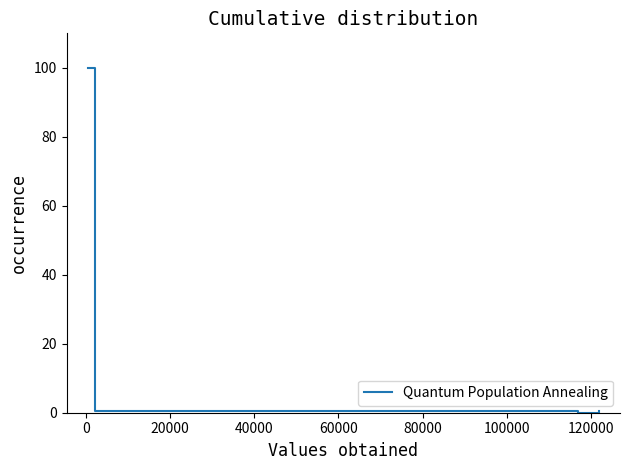

Count the number of categories in the chart.

4